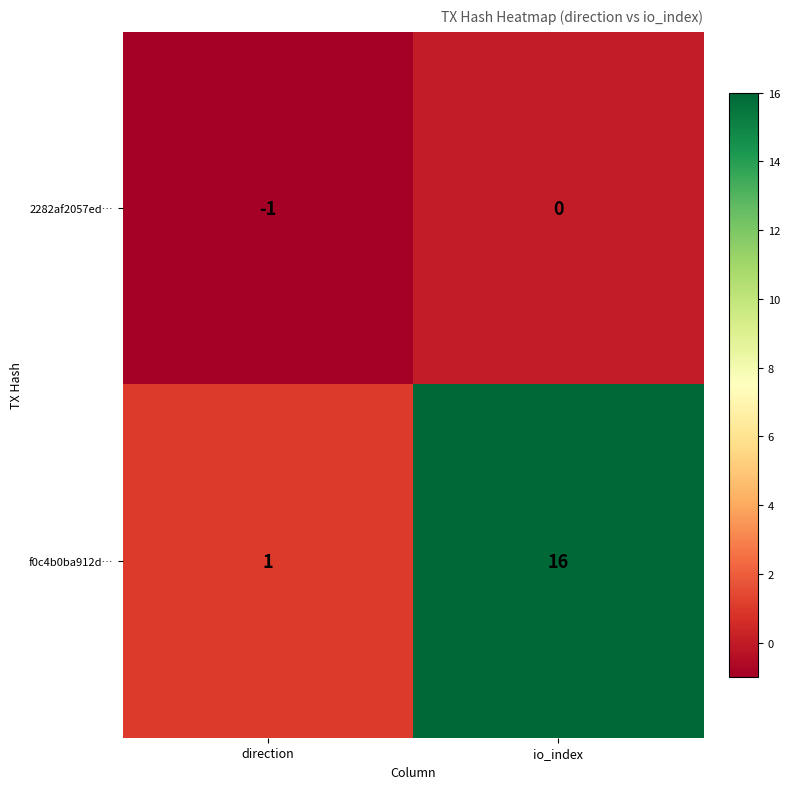

Rank the series by their average value, from lowest to highest.

2282af2057ed…, f0c4b0ba912d…